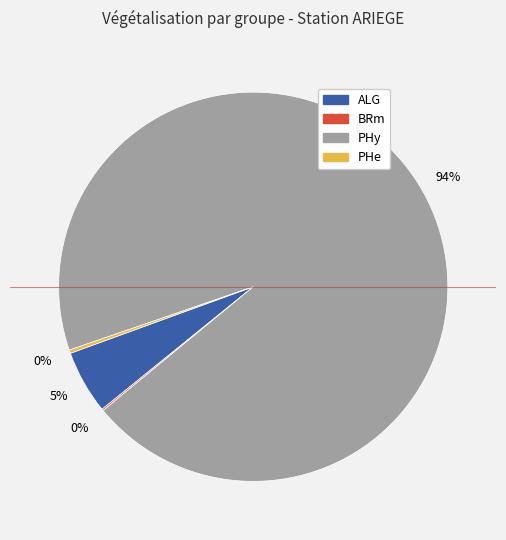

Does any single category account for the majority?

Yes